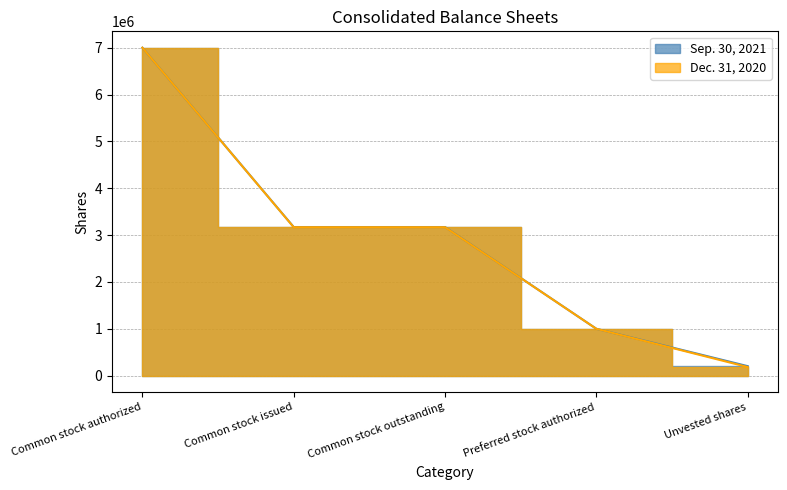

What is the label of the 1st point from the left?

Common stock authorized